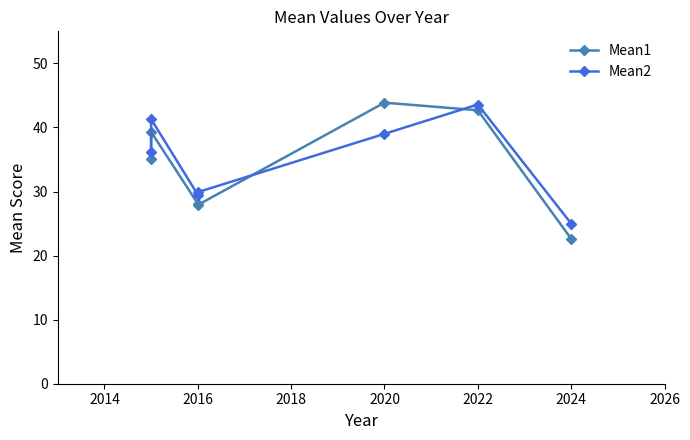

After their last crossing, which series has the higher values: Mean1 or Mean2?

Mean2